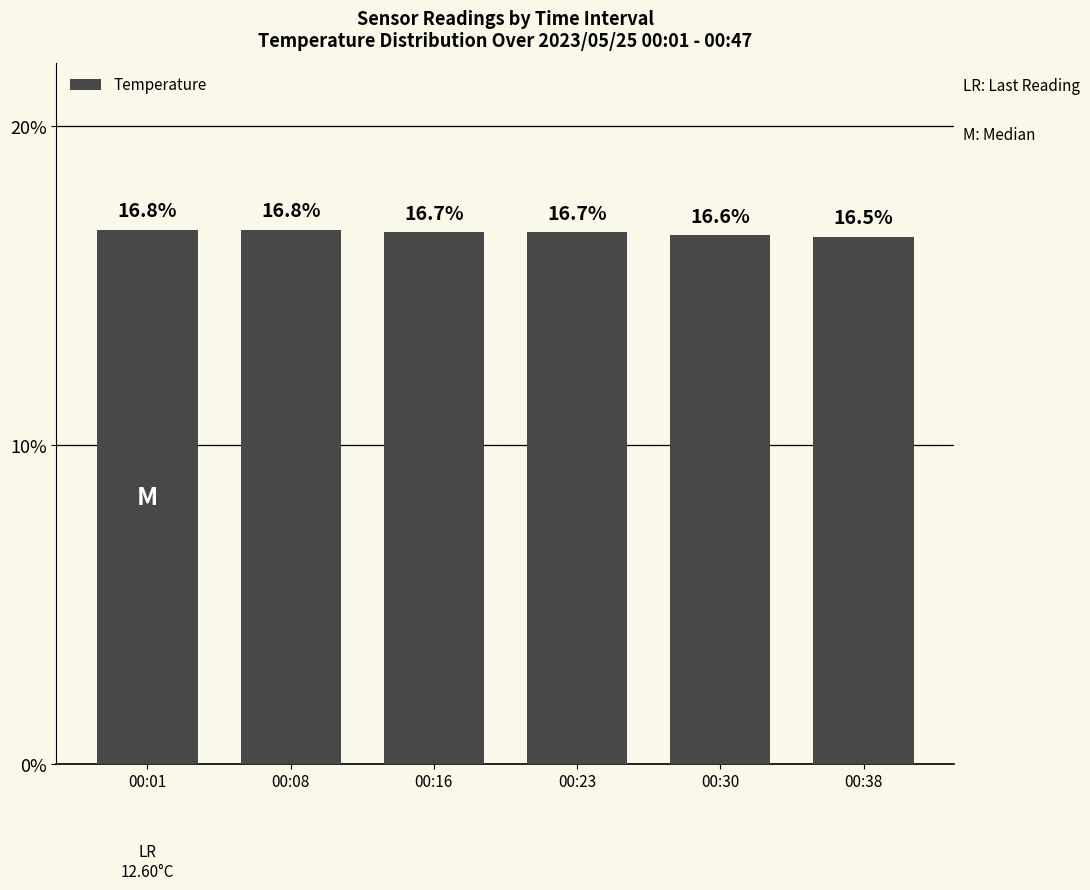

The chart shows a value of 16.5 at 00:38. True or false?

True